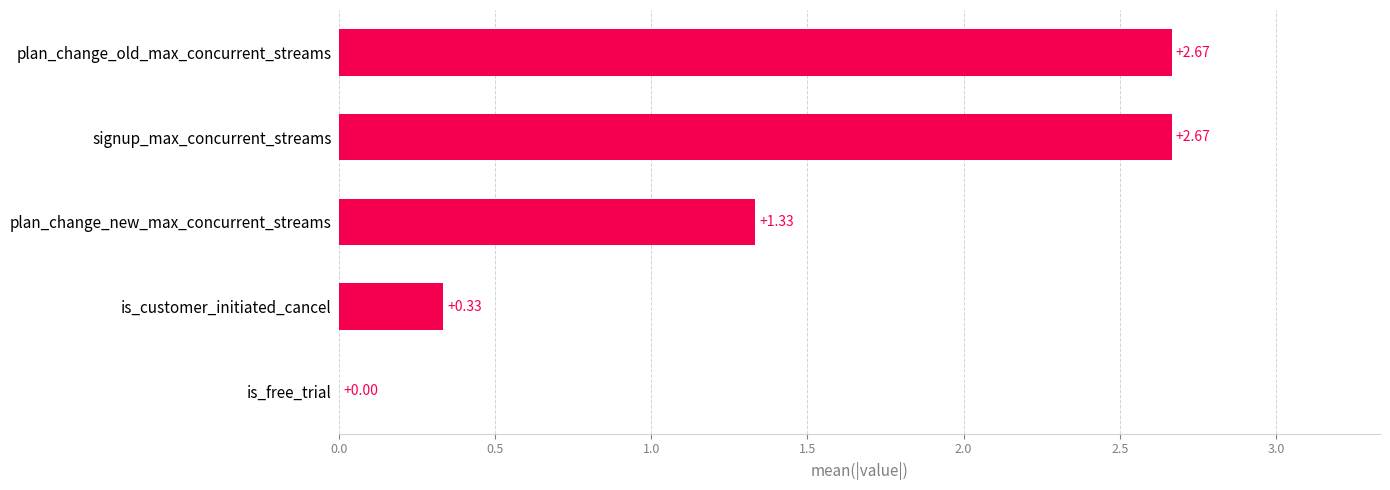

What is the sum of all values?

7.0